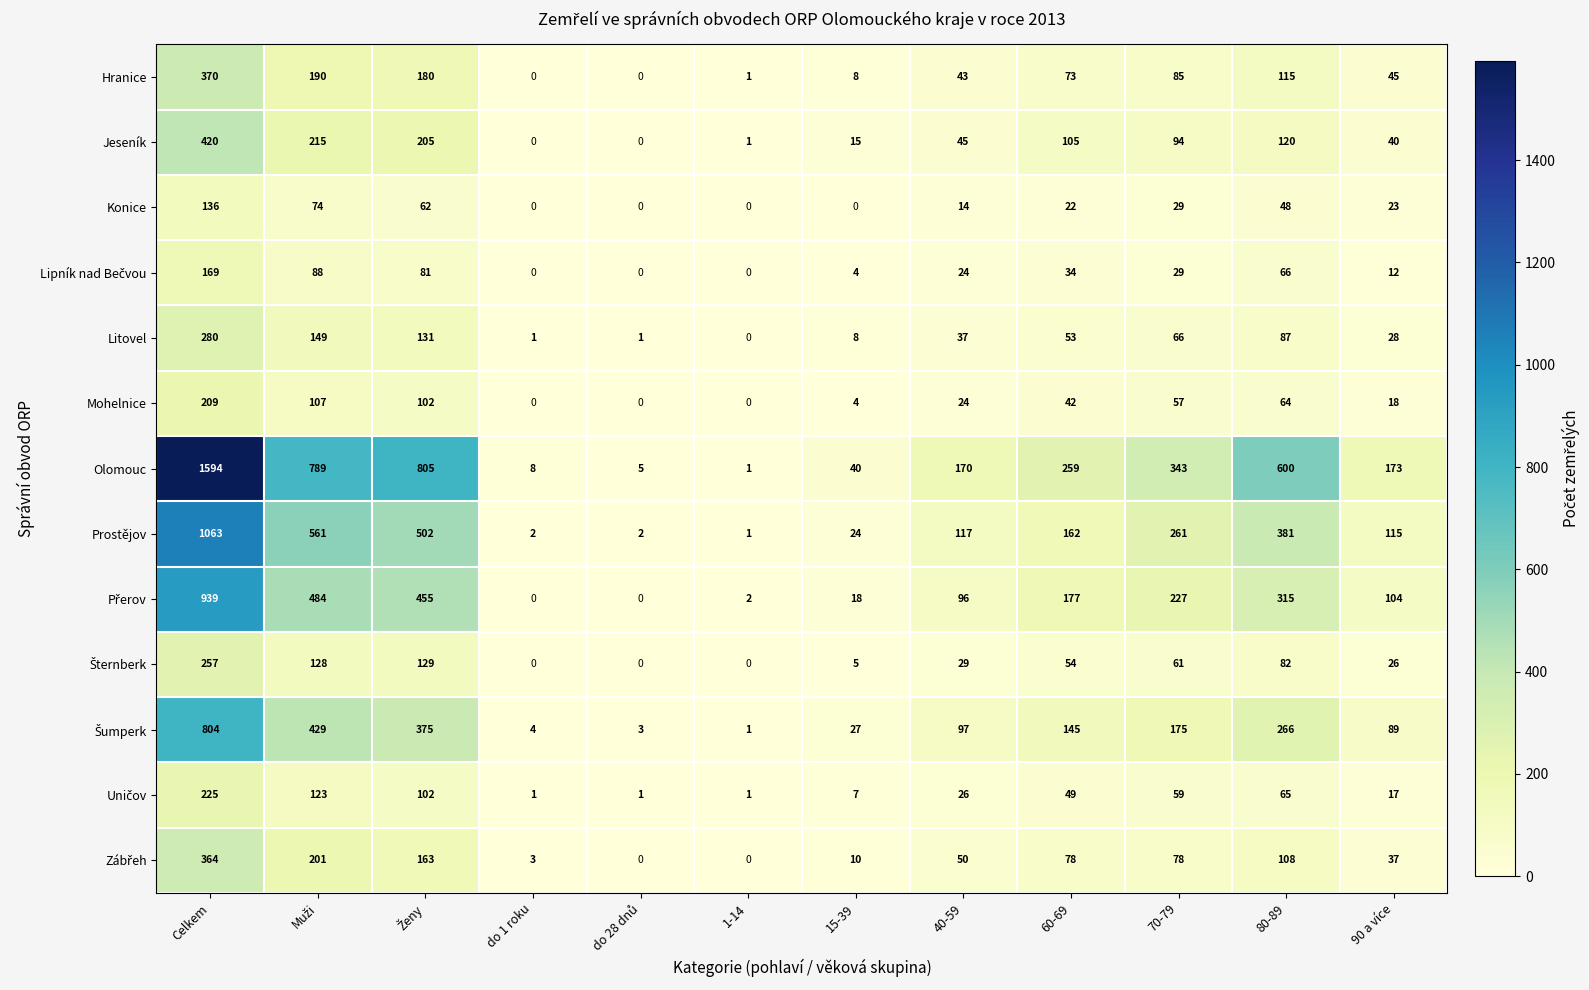

True or false: Konice has a value of 19 at 40-59.

False